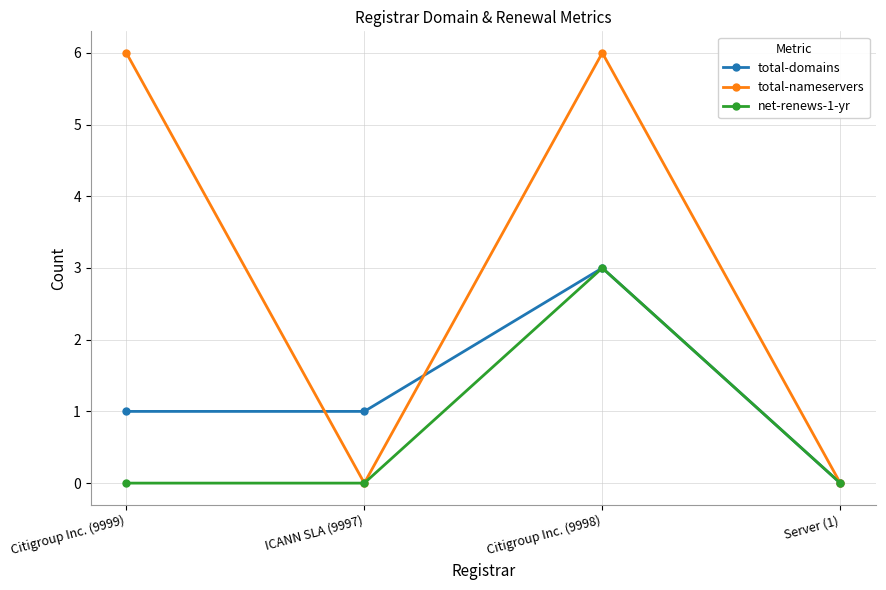

Is it true that total-domains equals 0 at Citigroup Inc. (9999)?

False